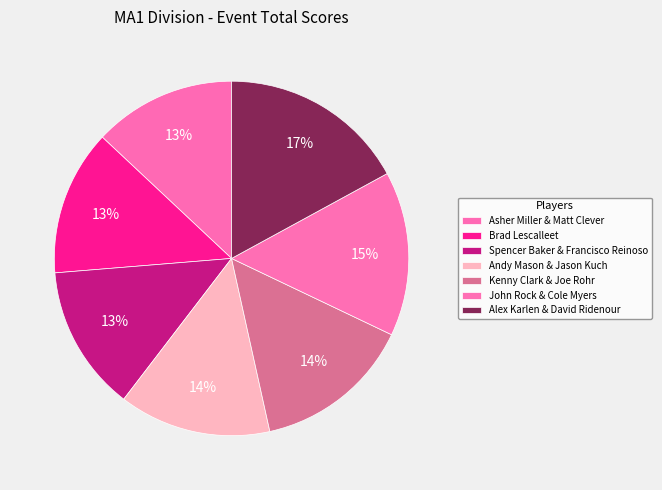

How many slices are in this pie chart?

7